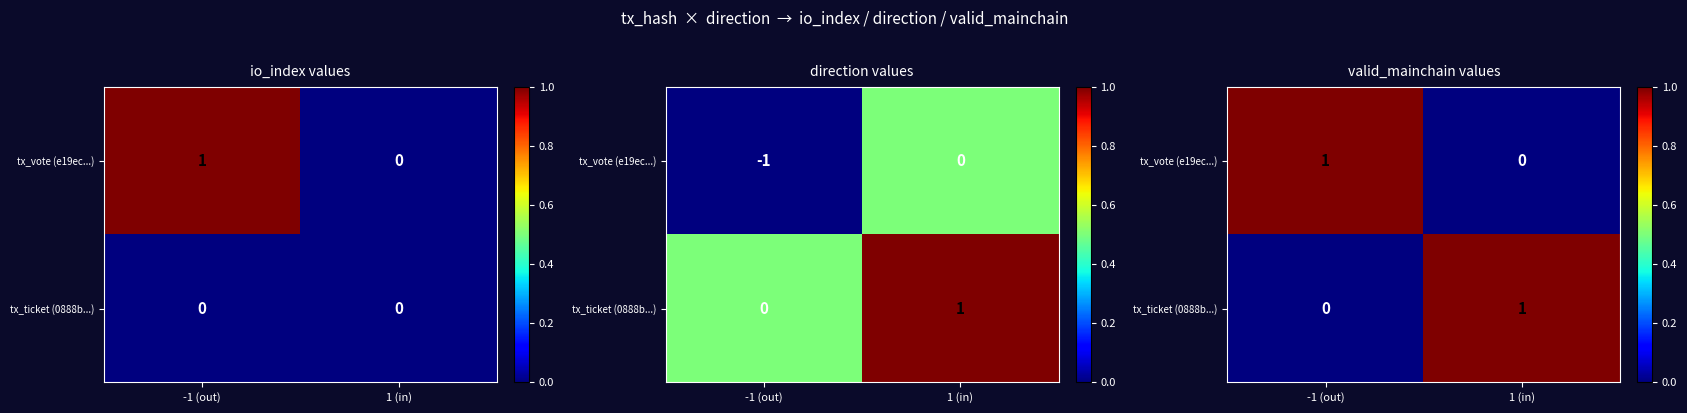

Which series changed the most between -1 (out) and 1 (in)?

tx_vote (e19ec...)